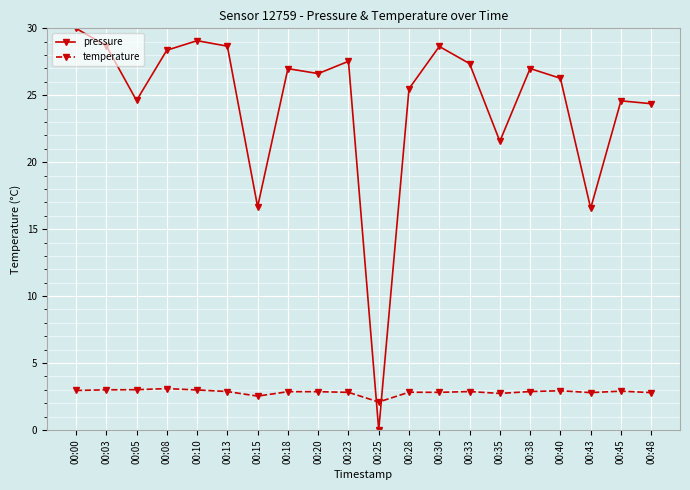

What is the highest value of the temperature series?

3.1